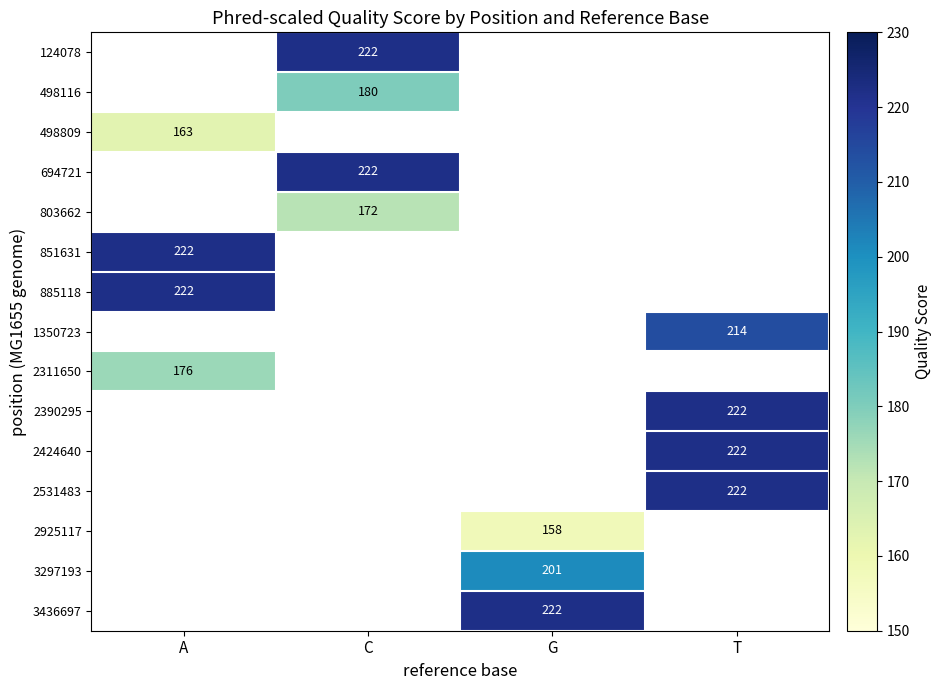

The 498809 series shows 93 at A. True or false?

False